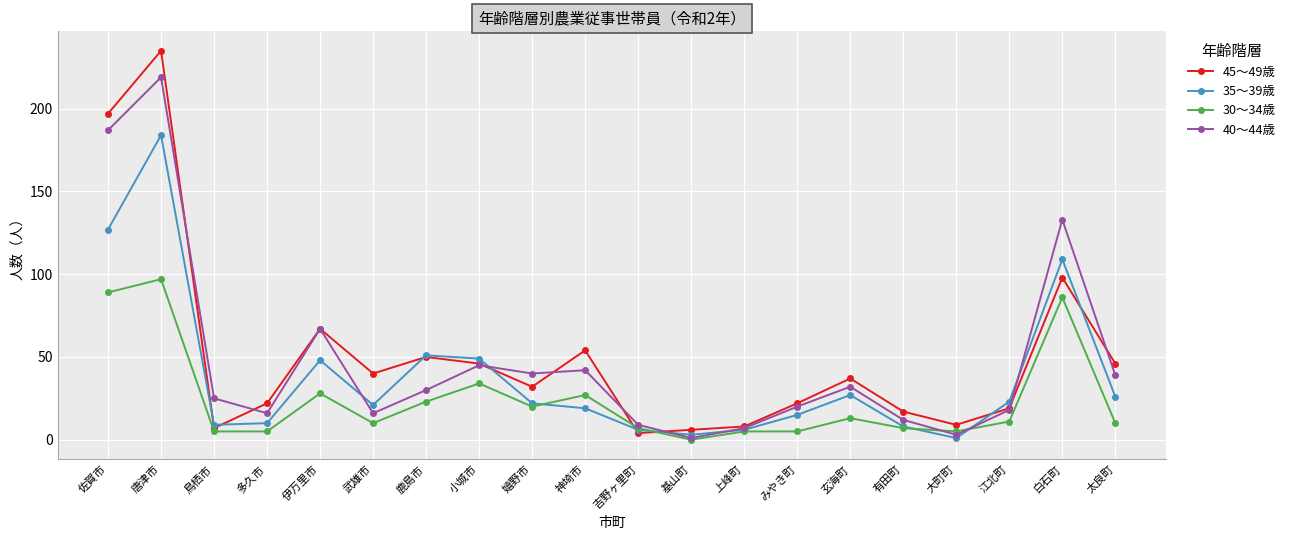

Where is the first local minimum for 45～49歳?

鳥栖市